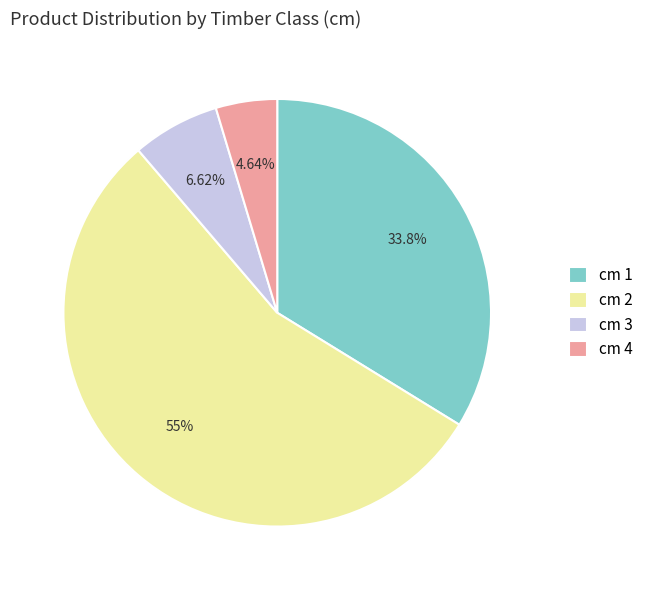

Count the number of slices in the pie.

4